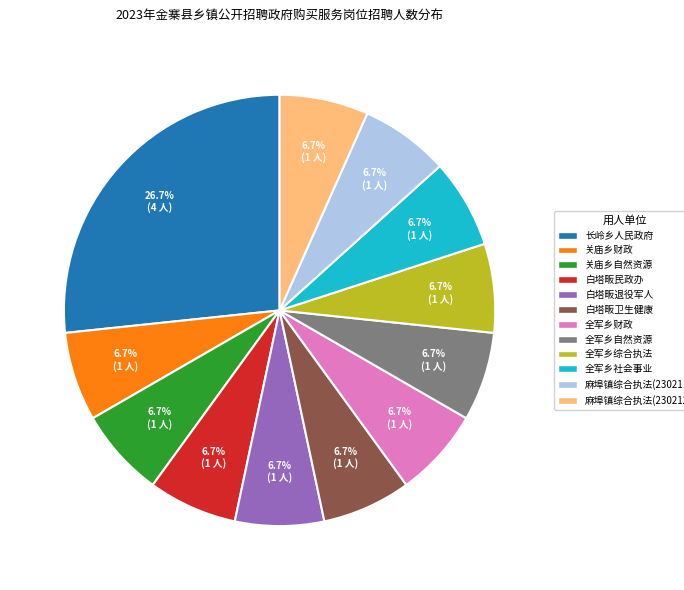

What is the largest slice in the pie chart?

长岭乡人民政府